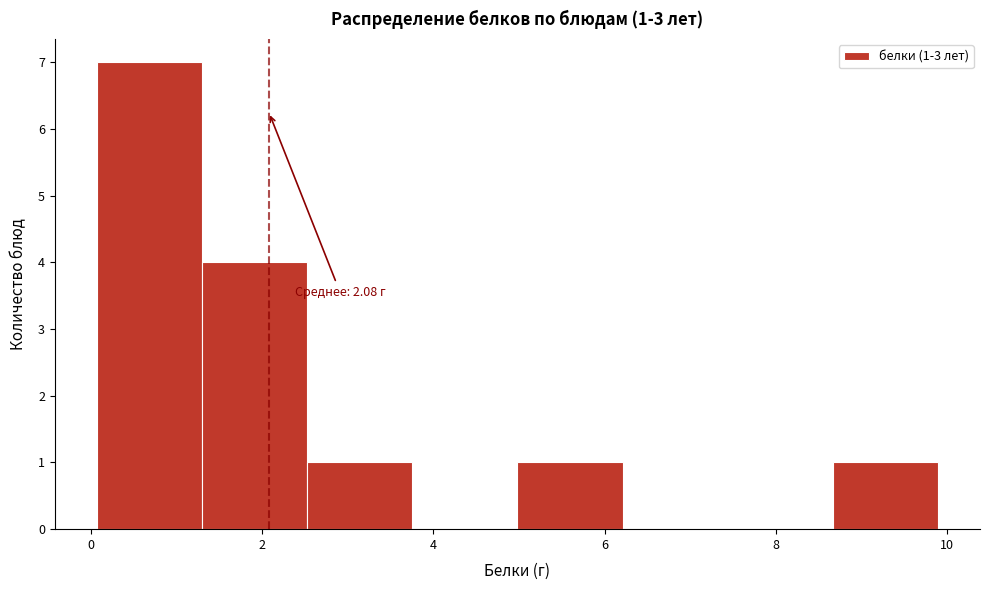

Over which range of the x-axis is the bar tallest?

0.0 to 1.2